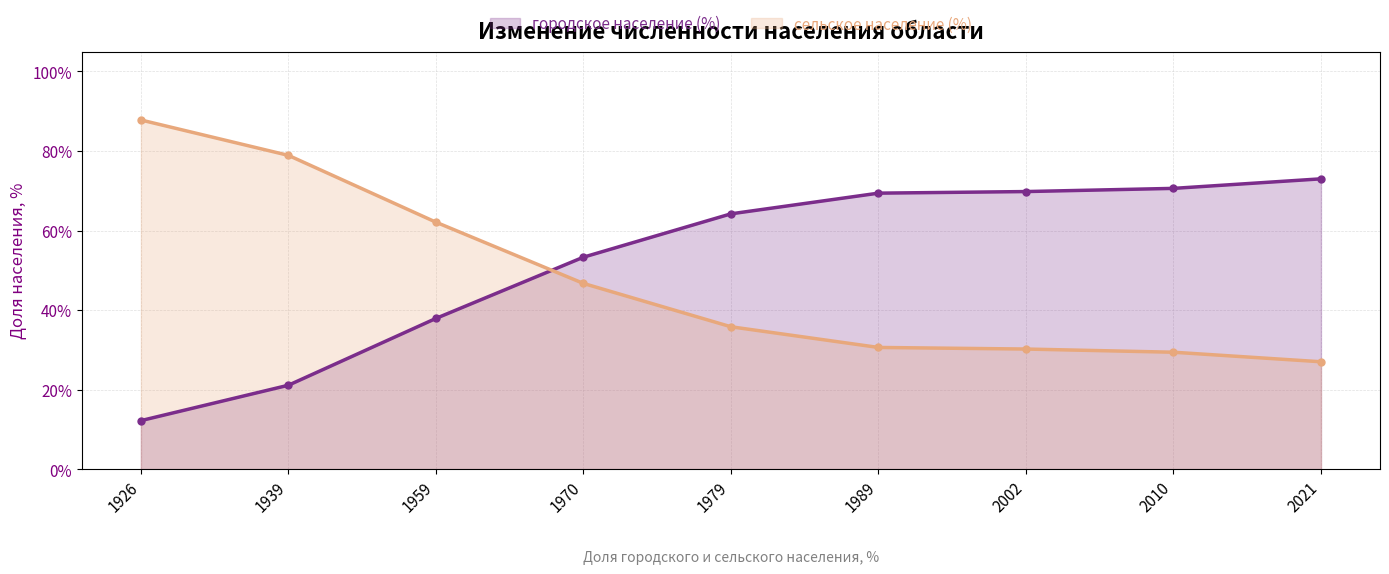

At which label is городское население (%) closest to 42?

1959